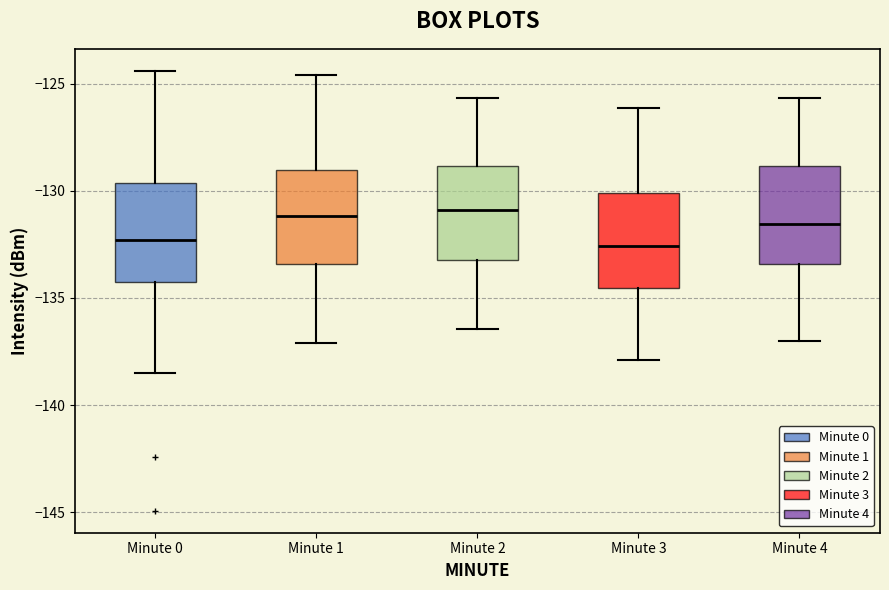

Where is the upper edge of the box for Minute 1 on the y-axis? The values are not printed on the chart, so give them approximately, as read against the axis.

-129.0